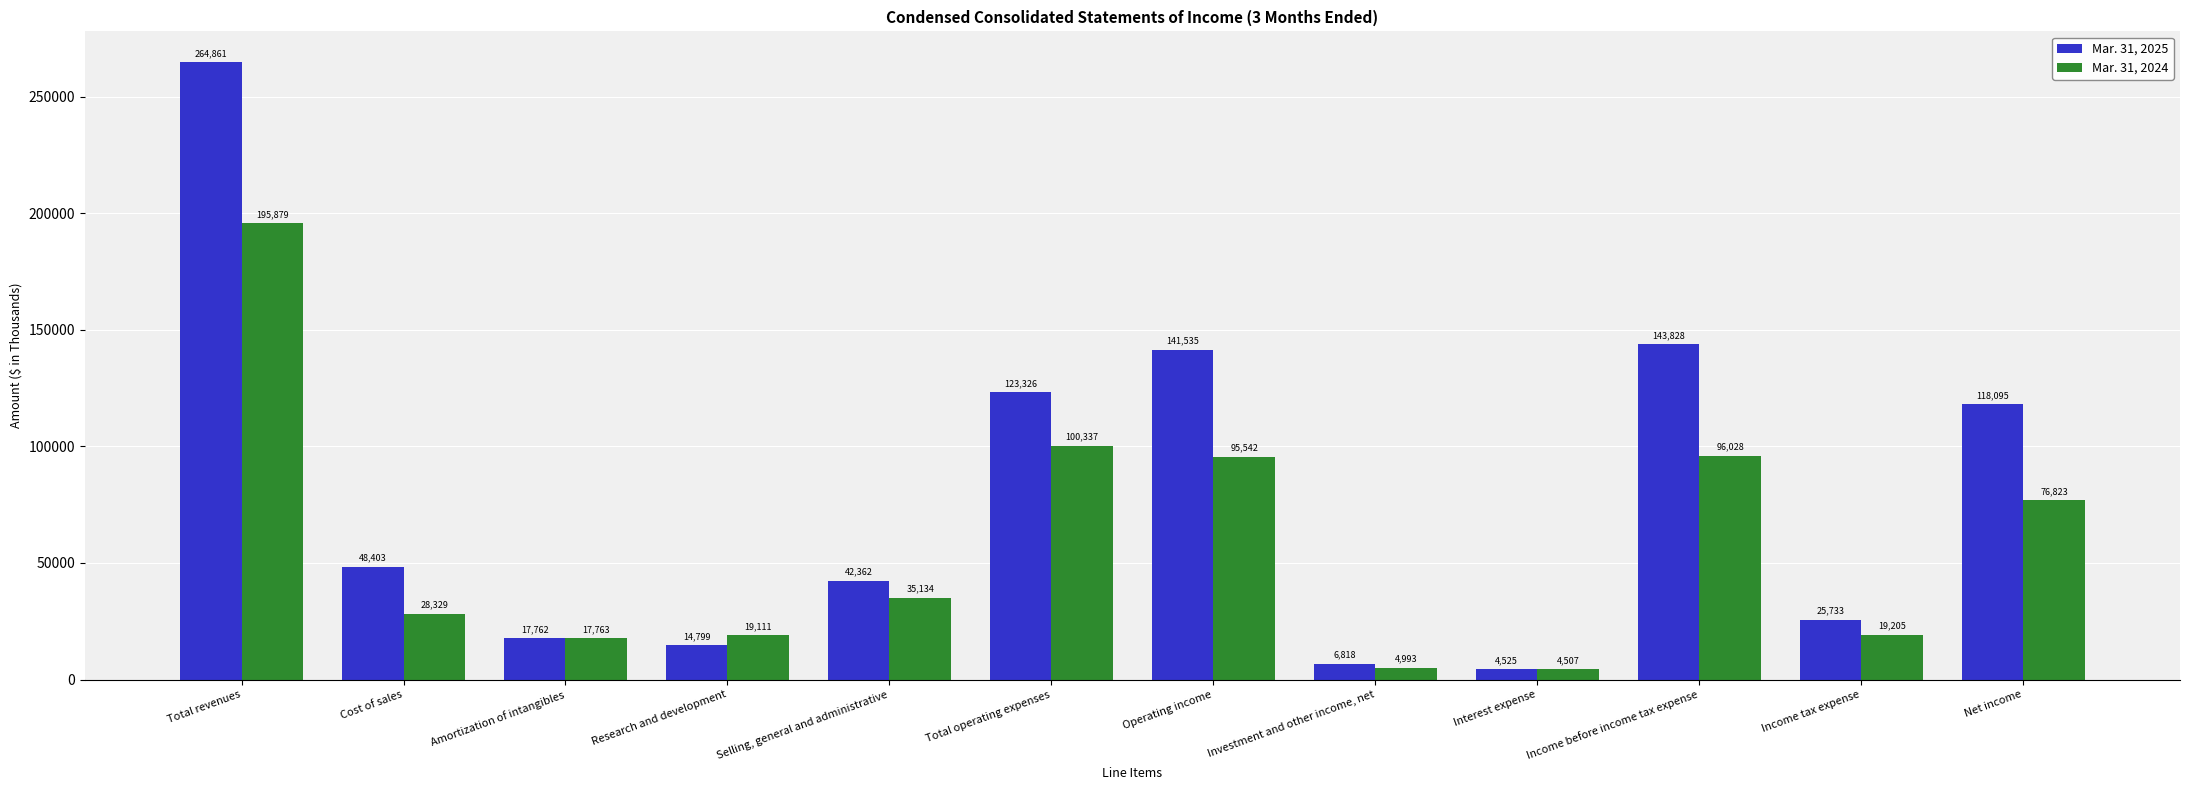

Which series has the widest spread of values?

Mar. 31, 2025